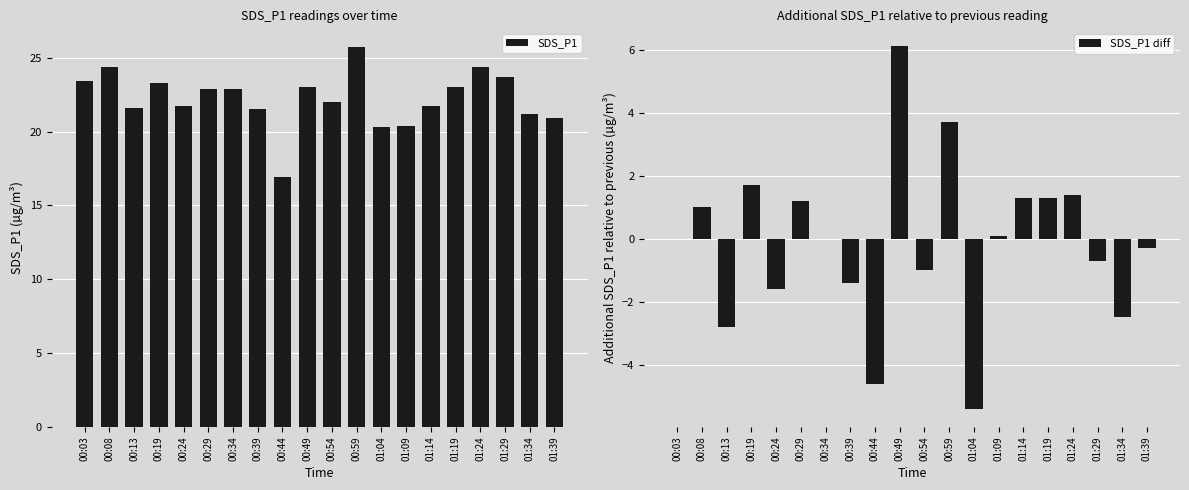

The SDS_P1 series shows 6.8 at 01:29. True or false?

False